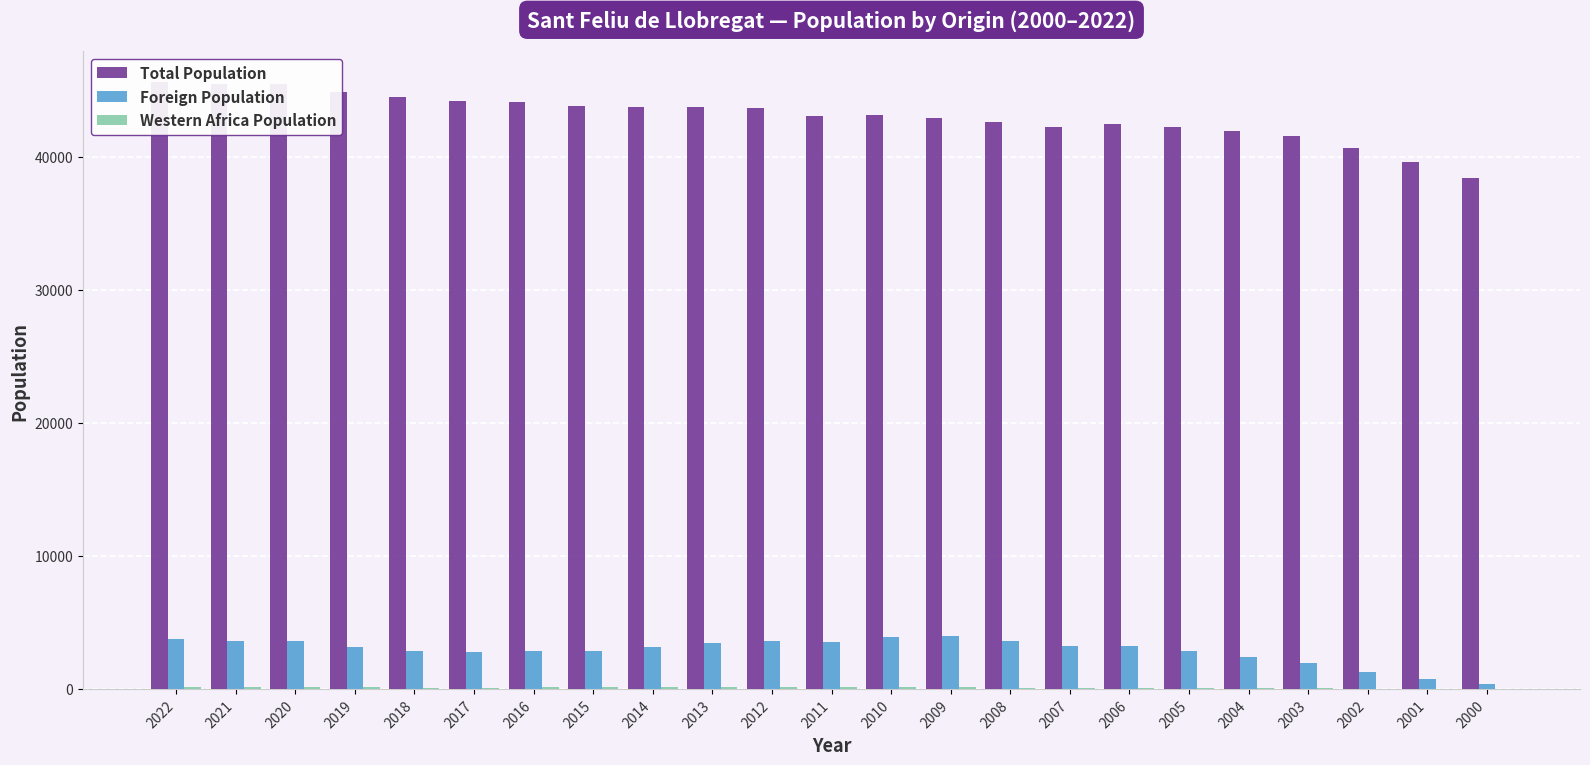

How many groups of bars are there?

23